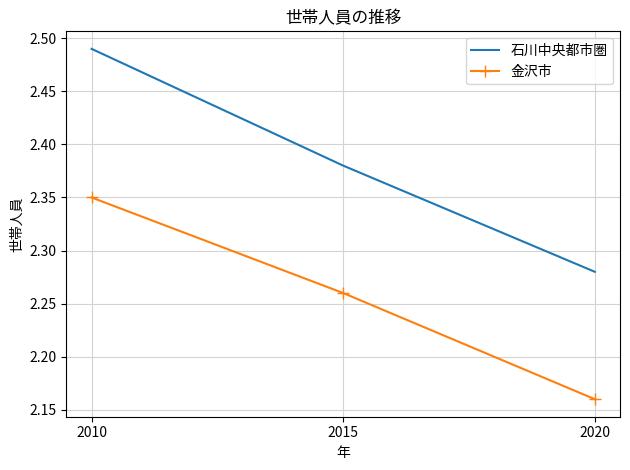

At which category does the chart reach its peak across all series?

2010